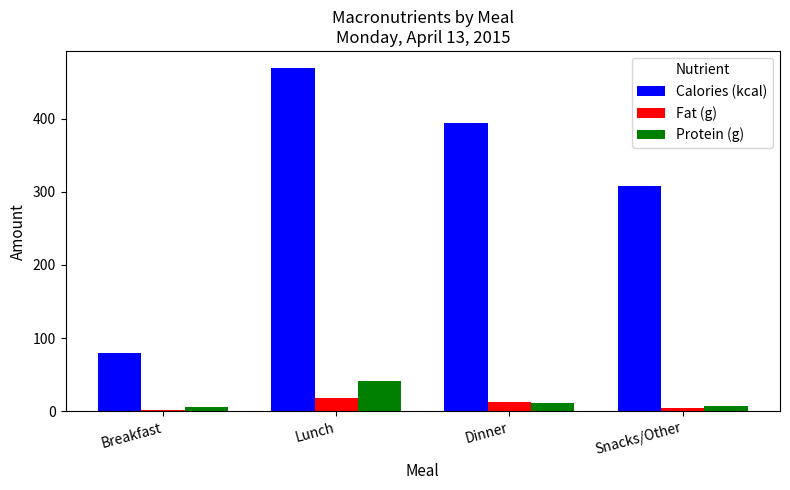

Which category has the lowest value in the Calories (kcal) series?

Breakfast